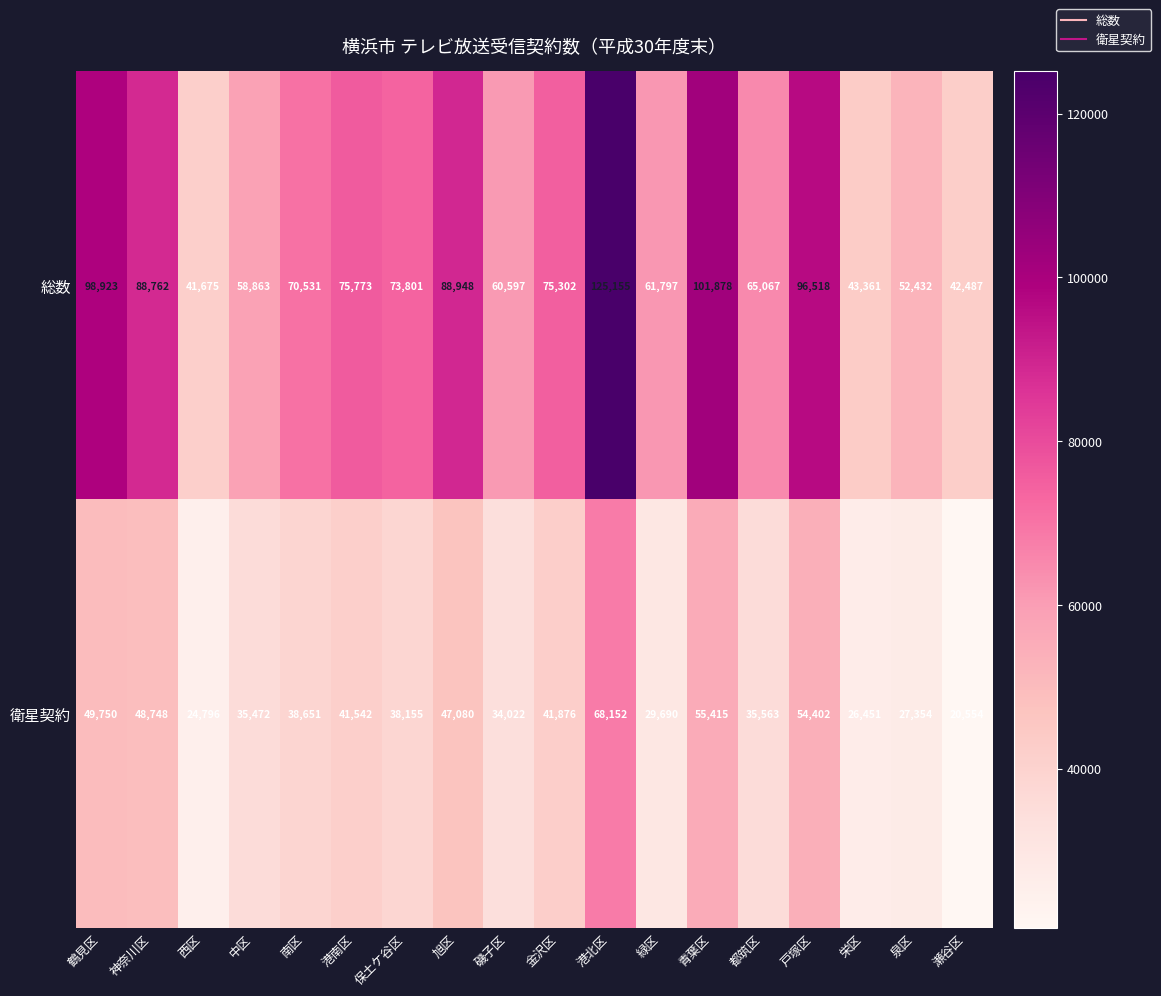

How many data points in 衛星契約 are less than 38651?

9